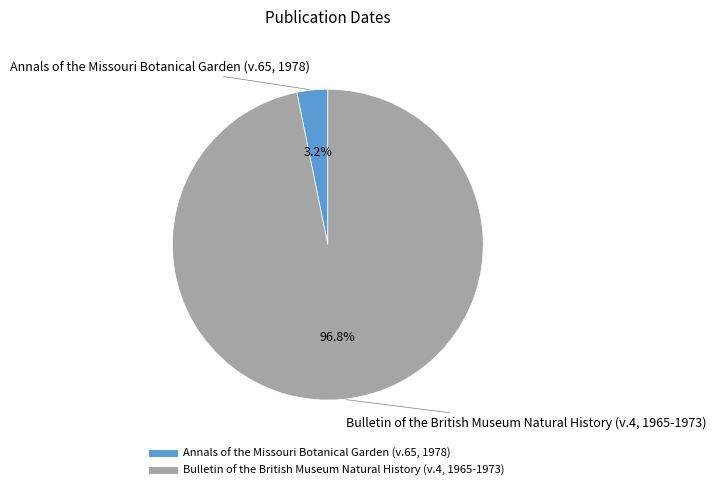

Combined, what portion of the pie is Annals of the Missouri Botanical Garden (v.65, 1978) and Bulletin of the British Museum Natural History (v.4, 1965-1973)?

100.0%